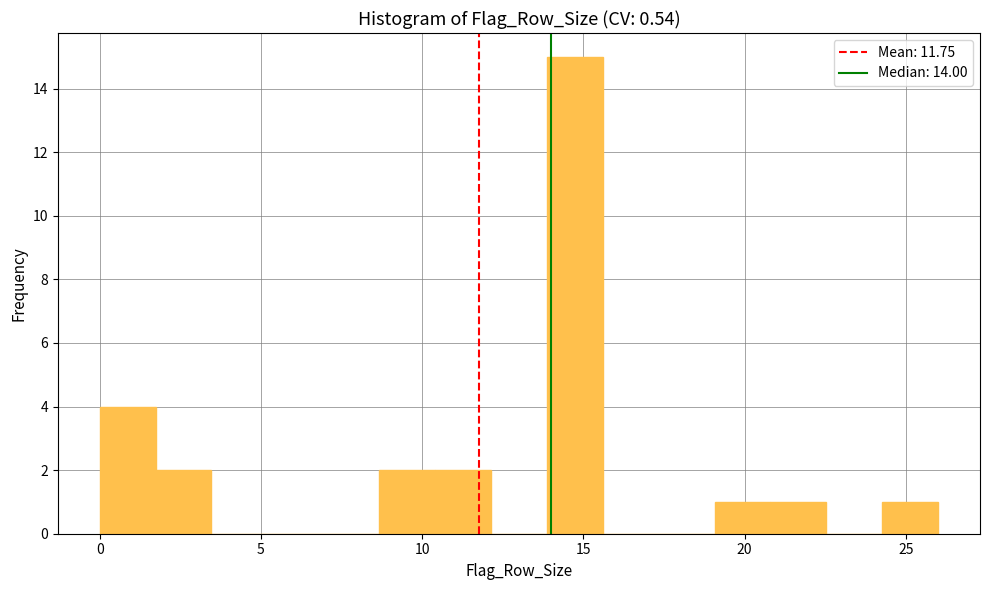

Read against the x-axis, roughly where is the centre of the tallest bar?

14.5